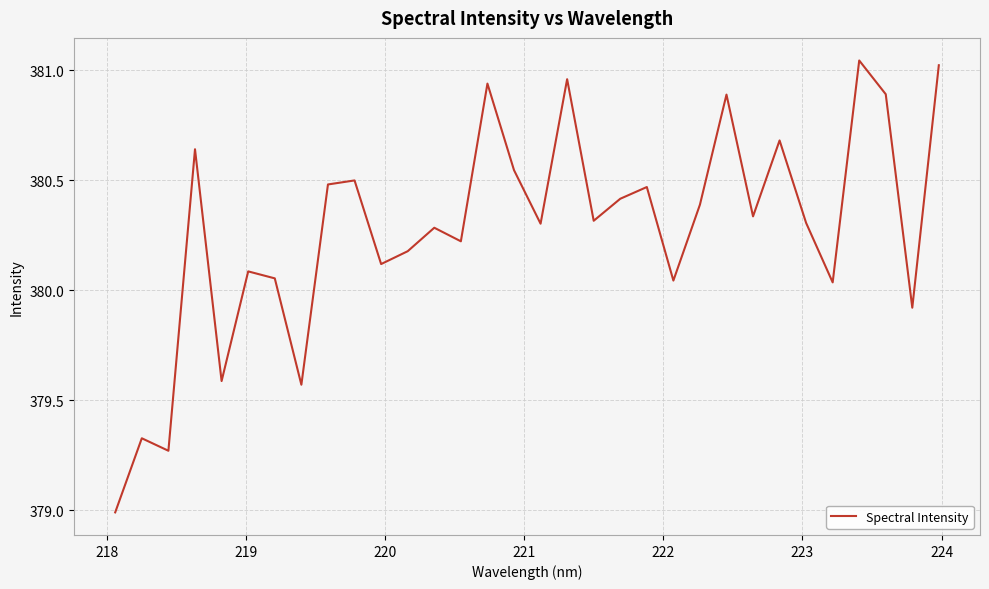

What is the smallest value displayed?

379.0